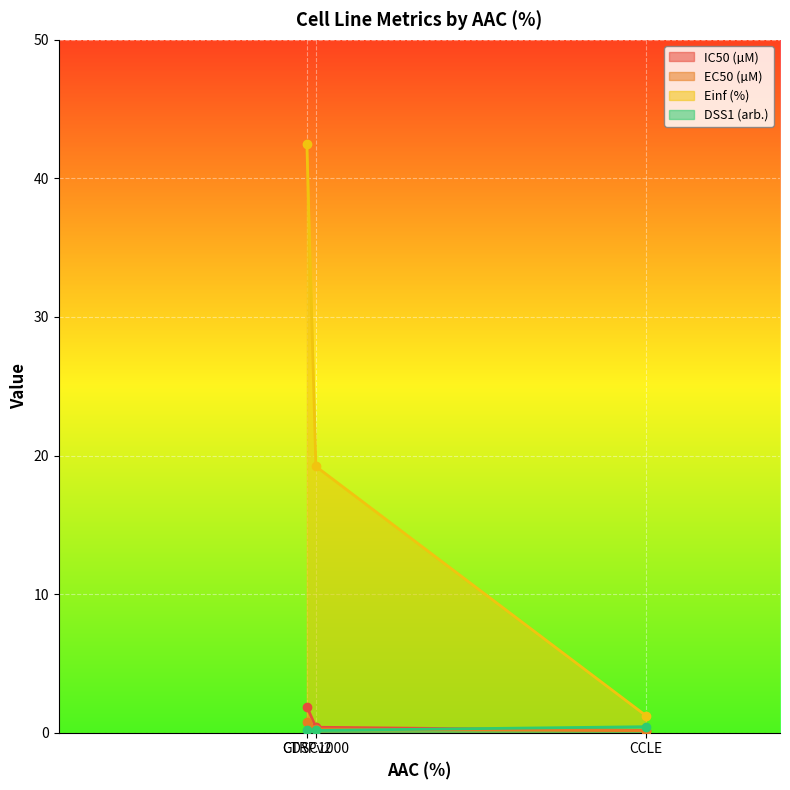

At which category is the sum across all series the highest?

CTRPv2